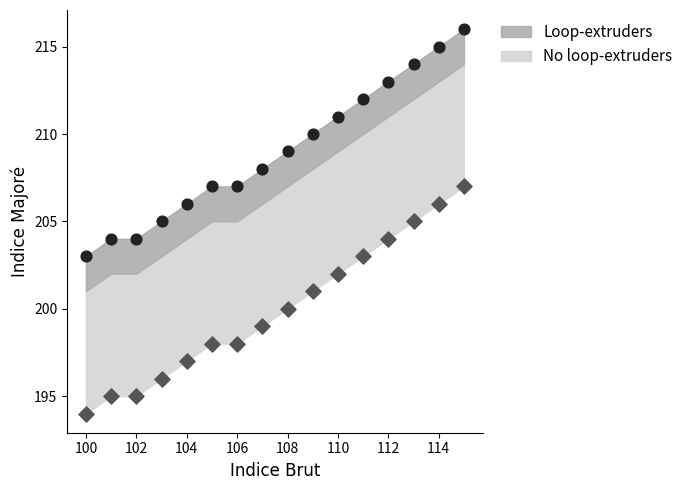

Across all data points, what is the range of Y values (max minus min)?

22